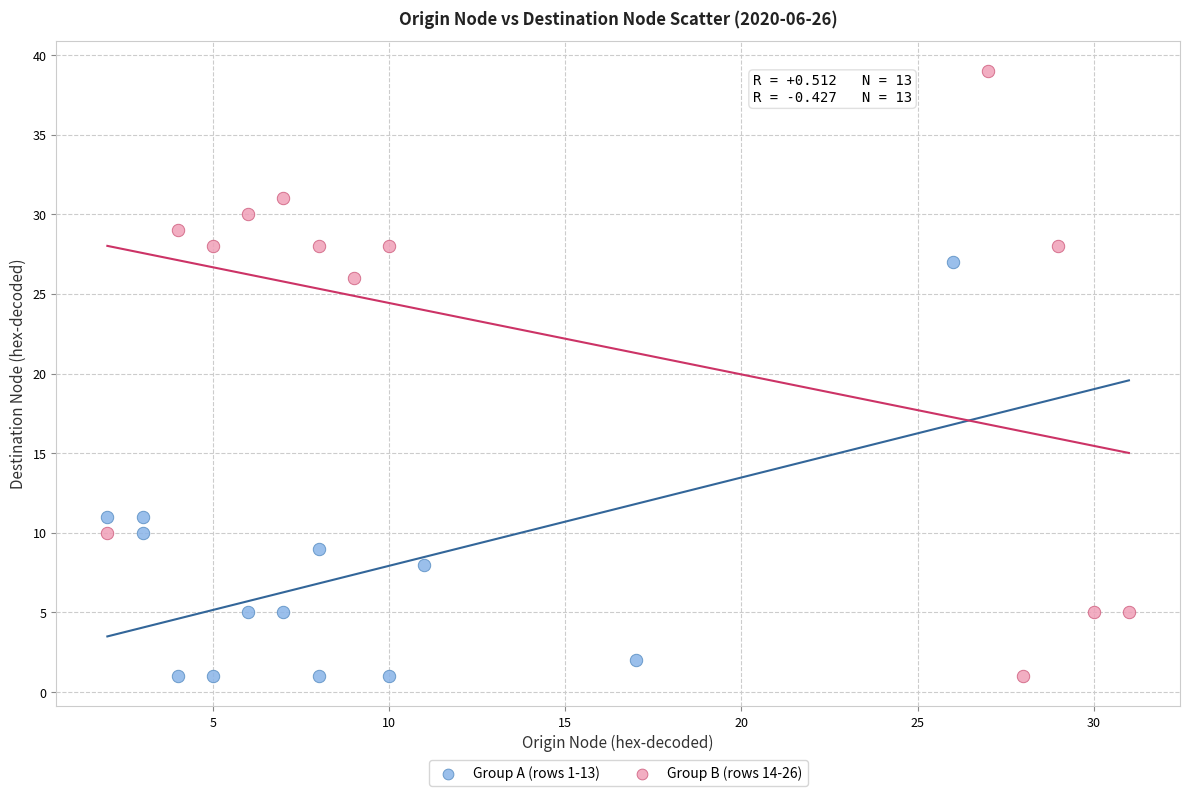

Which series has the widest spread of Y values?

Group B (rows 14-26)